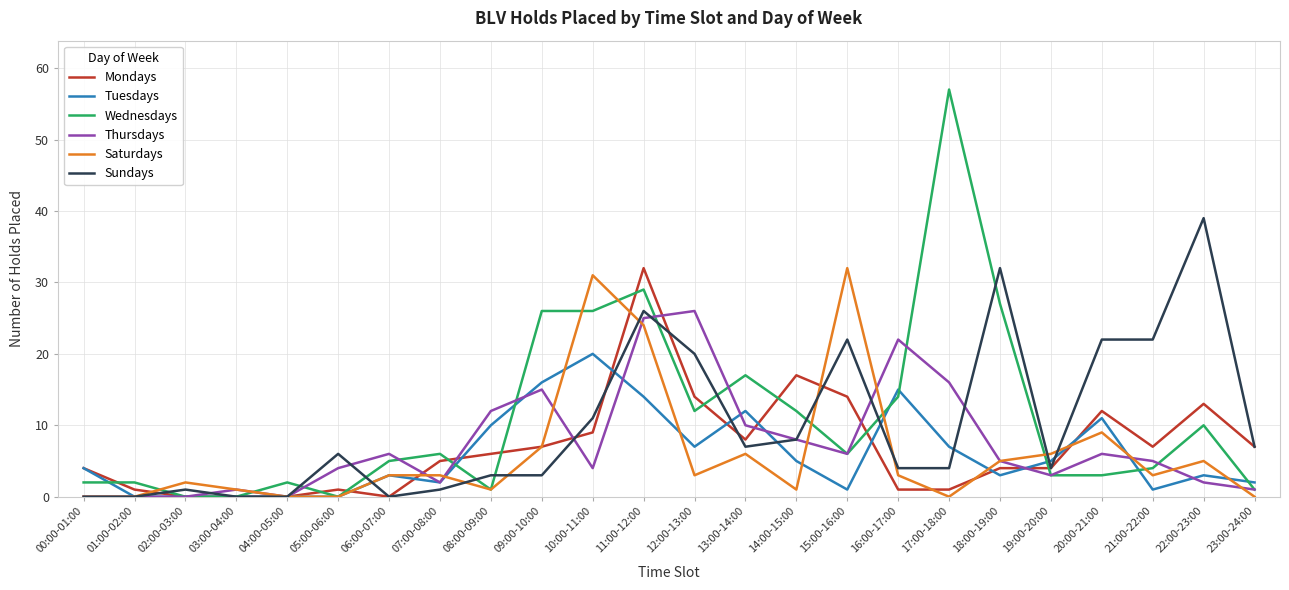

What is the highest value of the Wednesdays series?

57